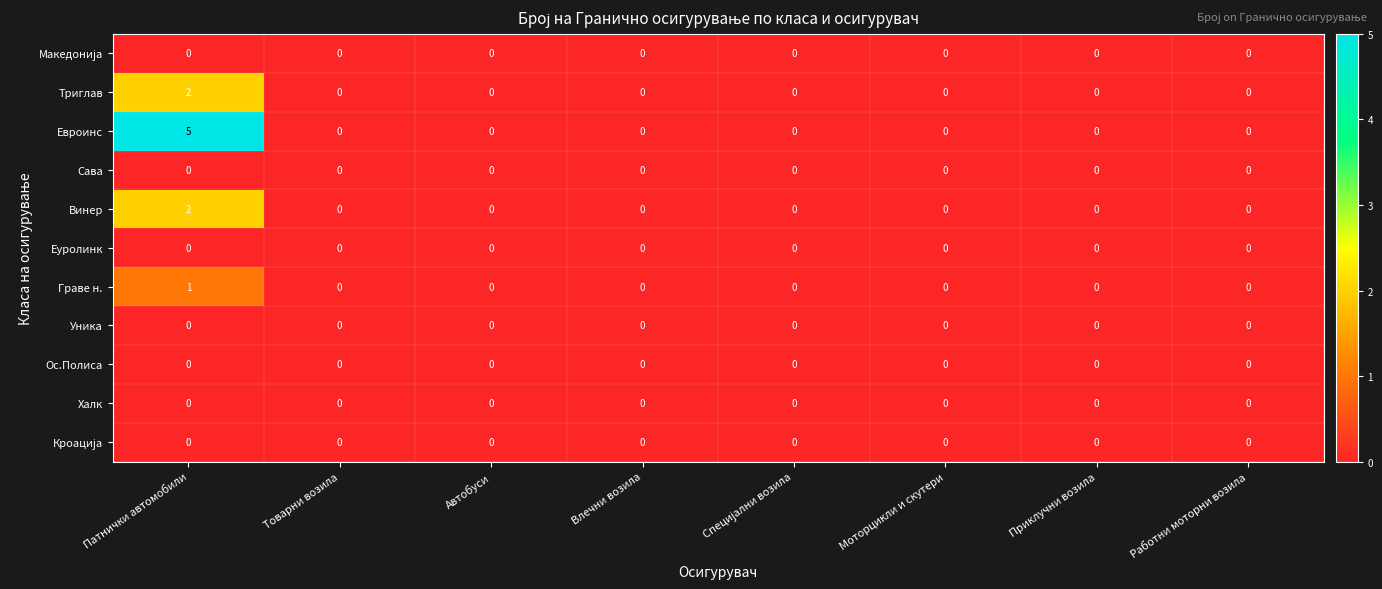

Count the Винер values in the range 0 to 1.

7